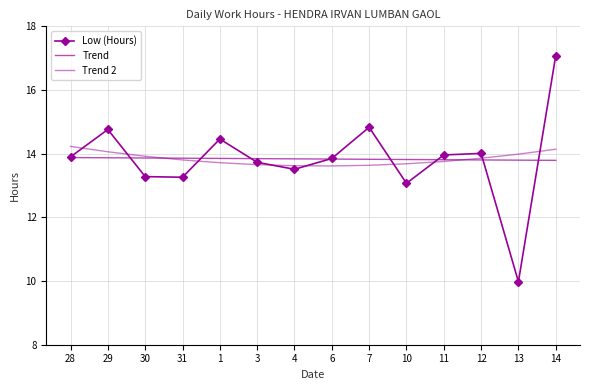

Which series has the largest total across all categories?

Low (Hours)